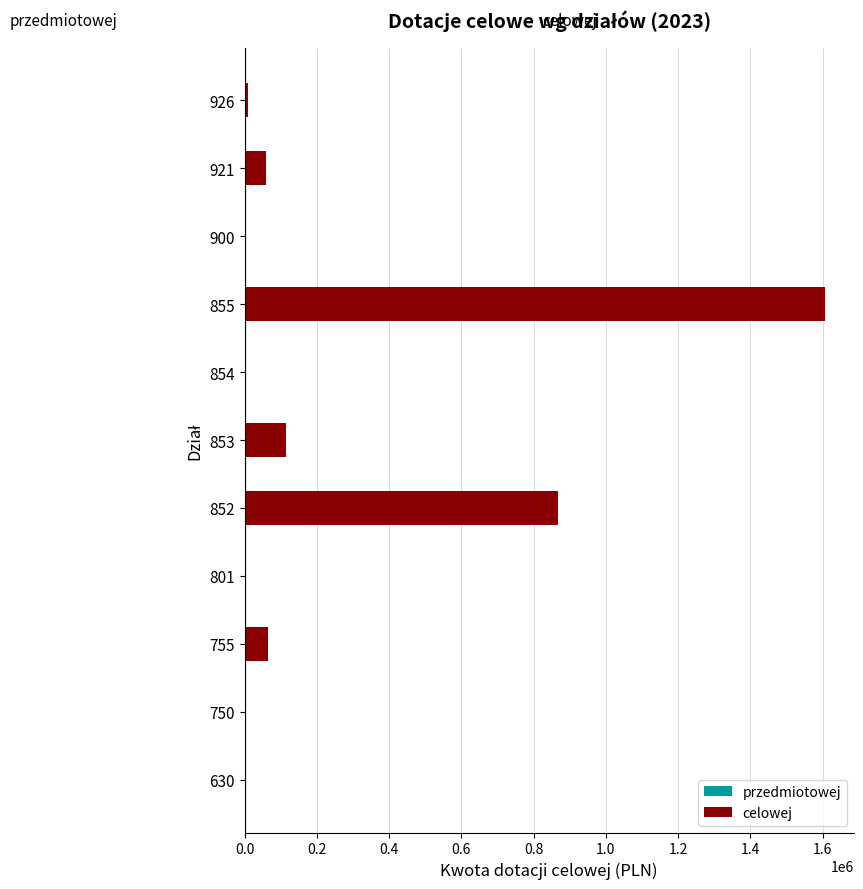

What is the average value of the przedmiotowej series?

0.5